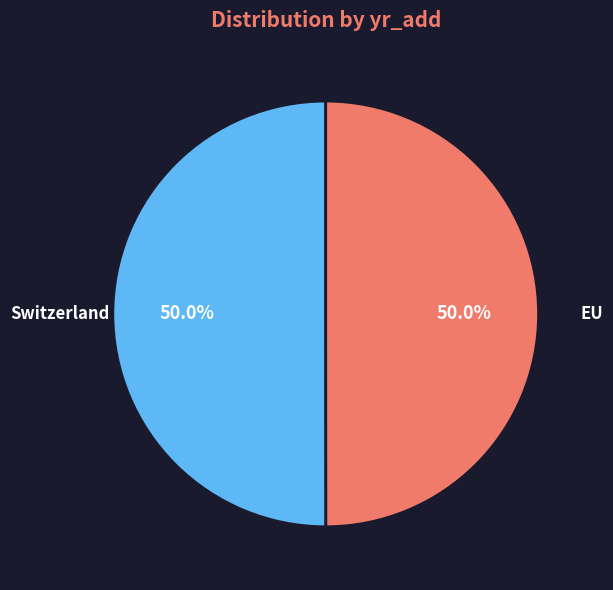

What is the ratio of the value at EU to the value at Switzerland?

1.0